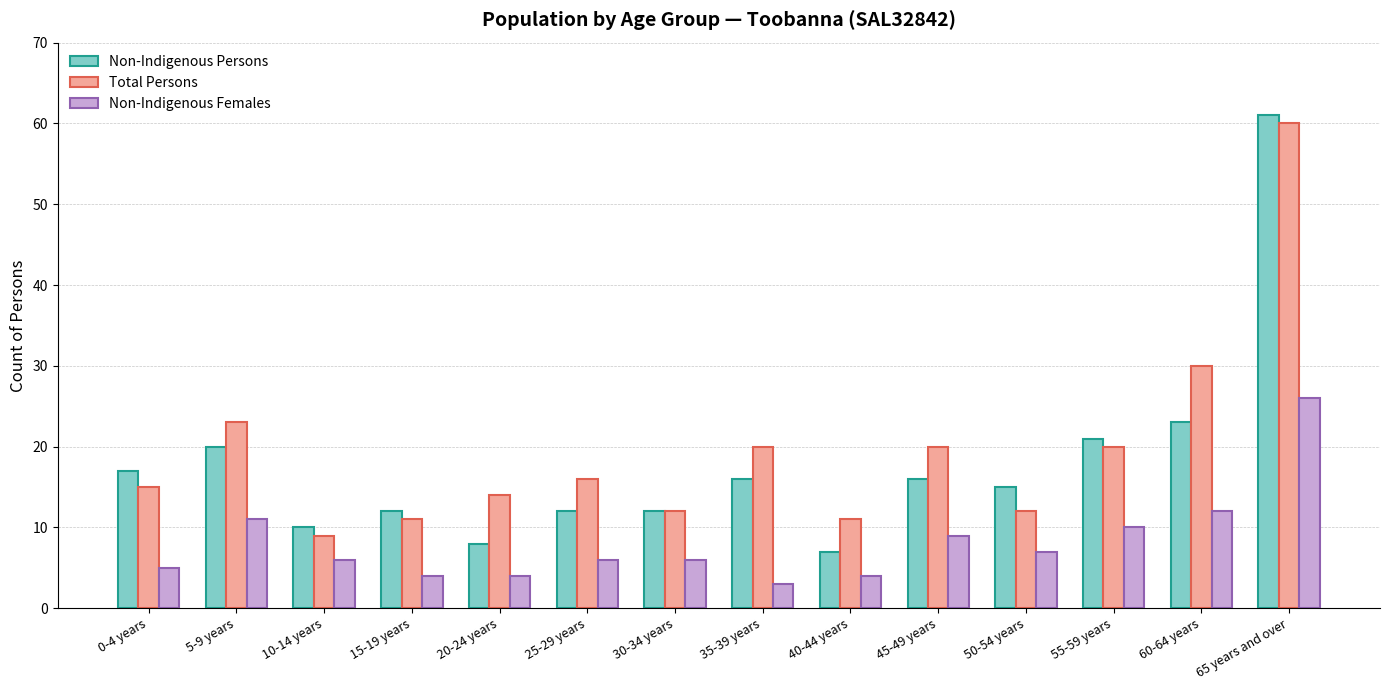

What is the total value across all series at 15-19 years?

27